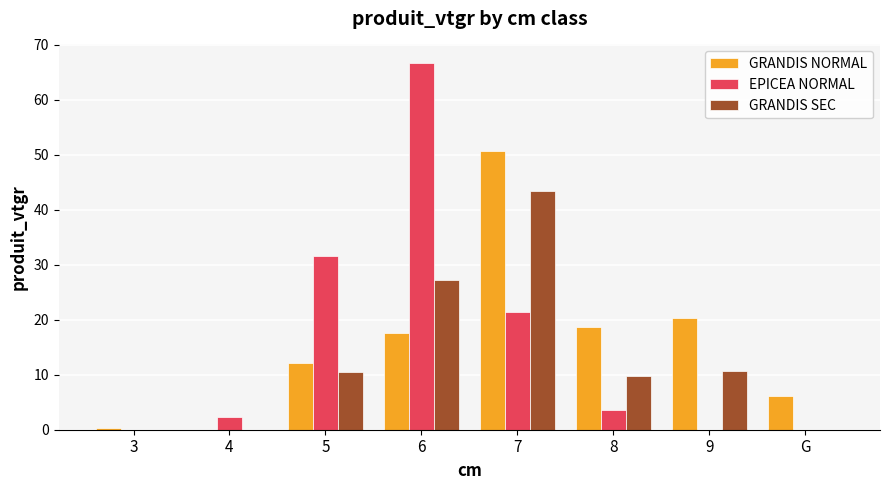

Is the value of GRANDIS SEC at 3 greater than the value of GRANDIS NORMAL at G?

No